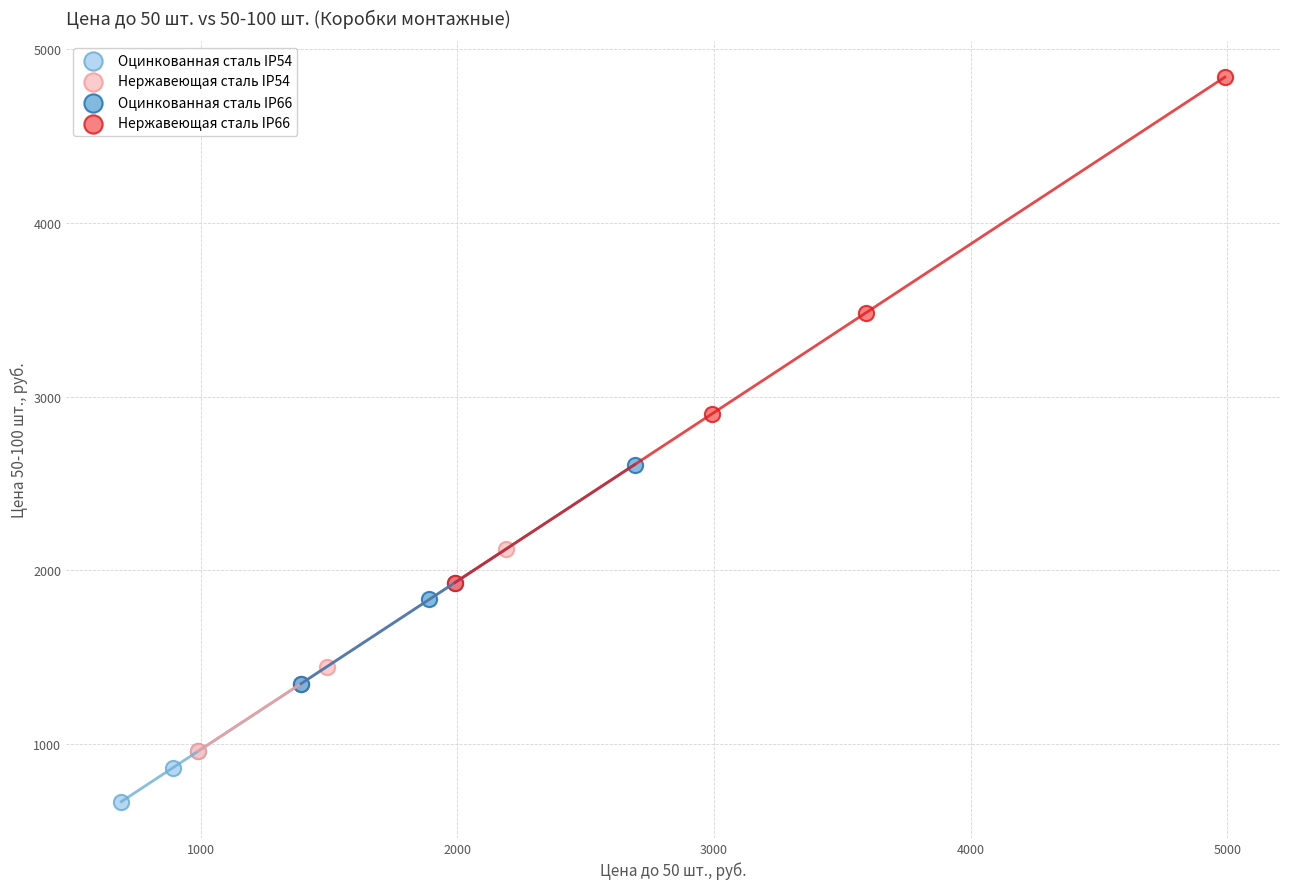

Which series contains the highest Y value?

Нержавеющая сталь IP66